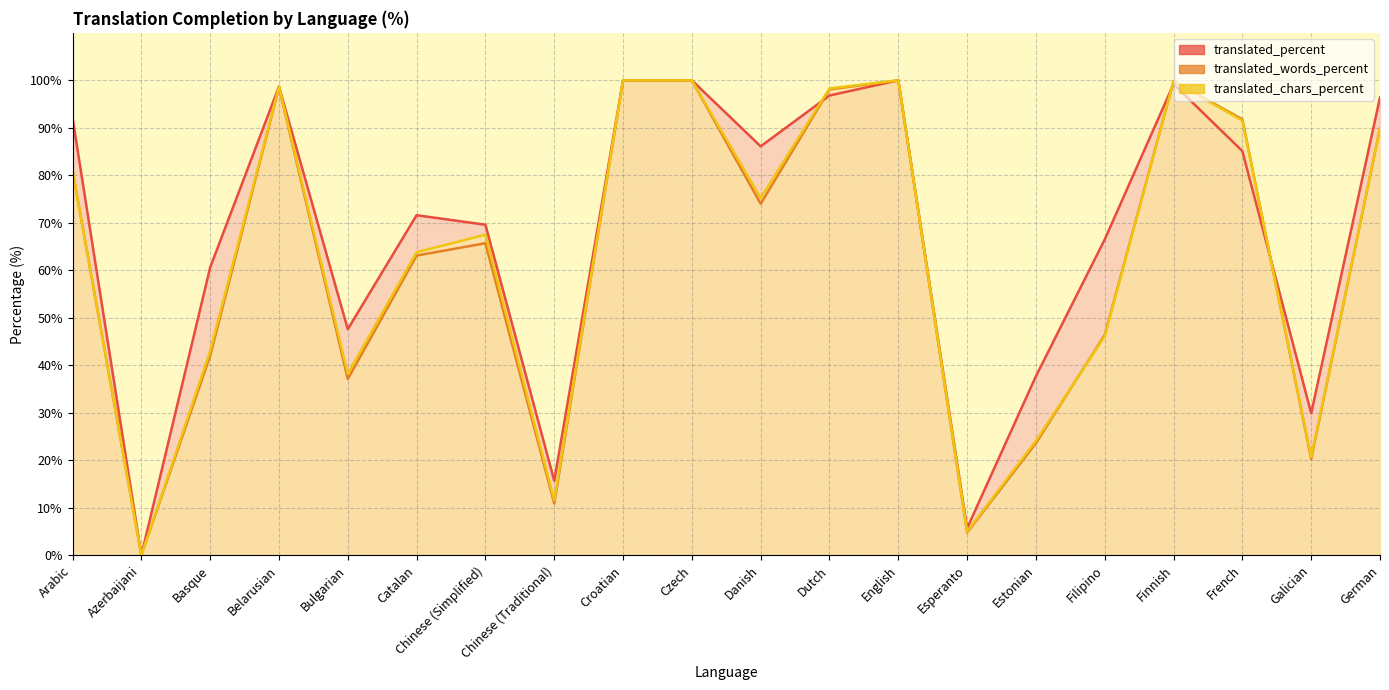

Between Arabic and Croatian, which series saw the biggest shift?

translated_words_percent